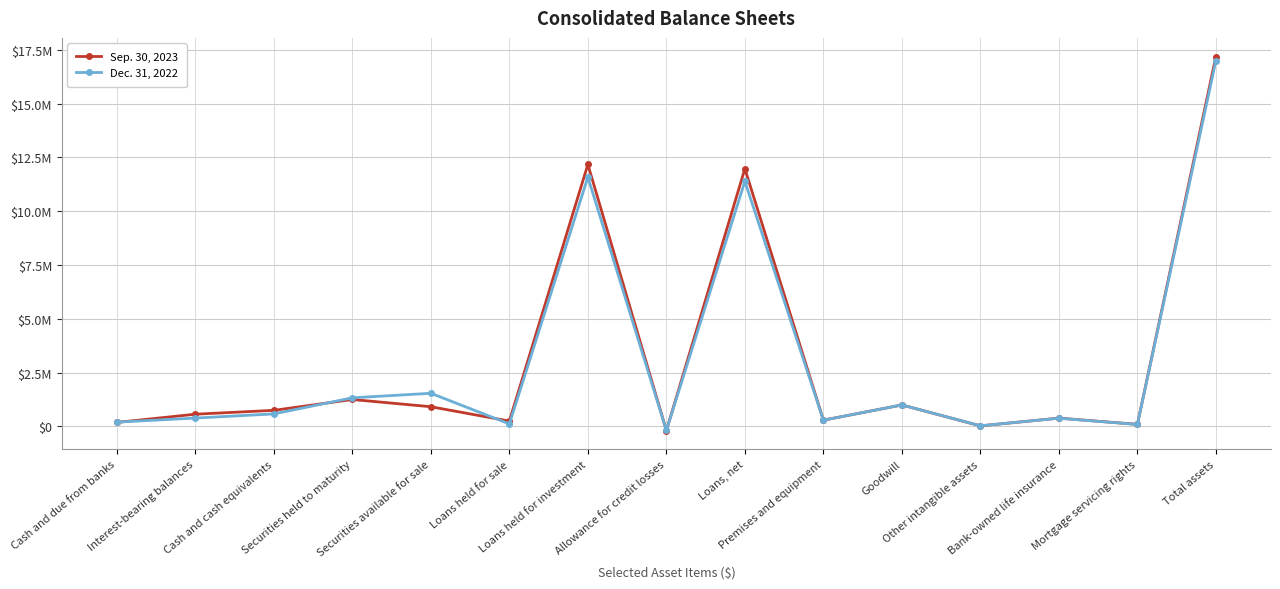

What position from the left is Mortgage servicing rights?

14